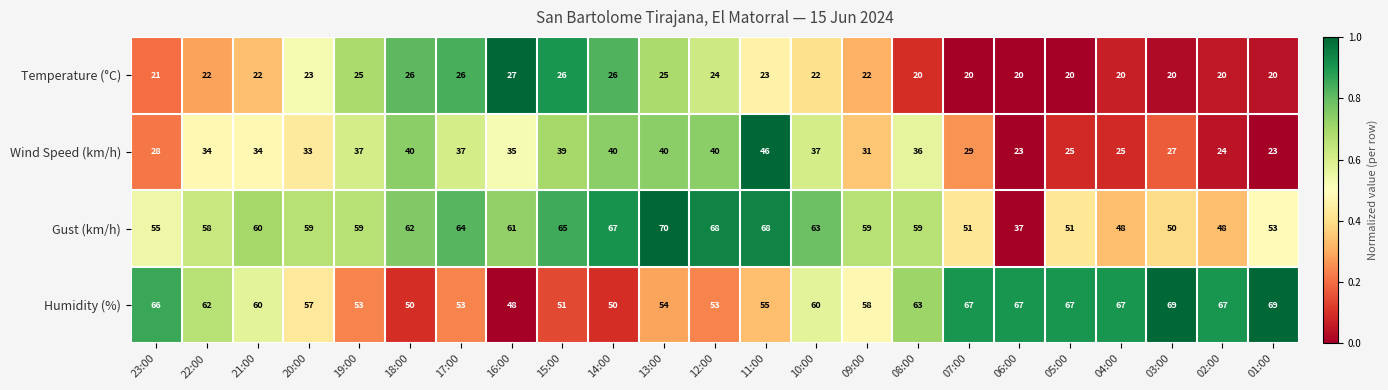

What is the average value of the Wind Speed (km/h) series?

33